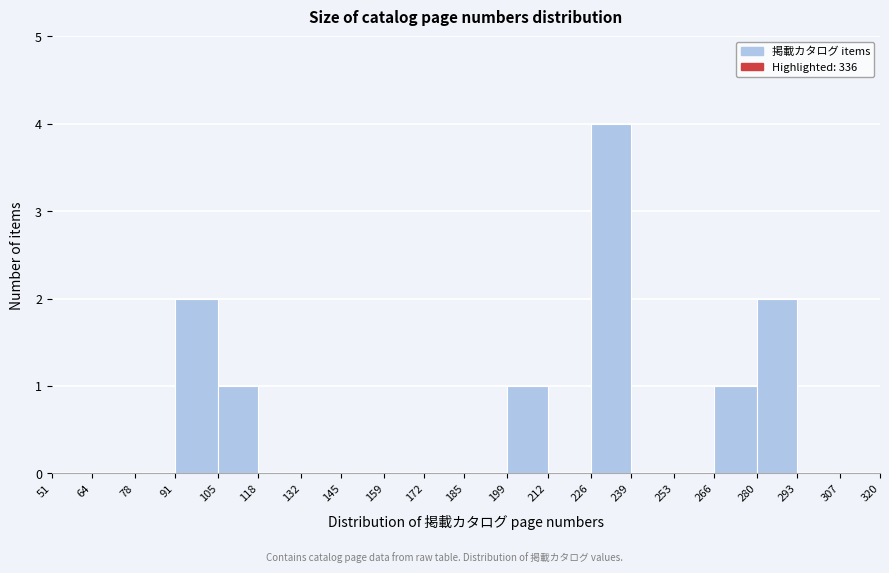

Reading left to right, list every bar in this chart as the range it spans on the x-axis followed by its height. The values are not printed on the chart, so give them approximately, as read against the axis.

51 to 64: 0
64 to 78: 0
78 to 91: 0
91 to 105: 2
105 to 118: 1
118 to 132: 0
132 to 145: 0
145 to 159: 0
159 to 172: 0
172 to 185: 0
185 to 199: 0
199 to 212: 1
212 to 226: 0
226 to 239: 4
239 to 253: 0
253 to 266: 0
266 to 280: 1
280 to 293: 2
293 to 307: 0
307 to 320: 0